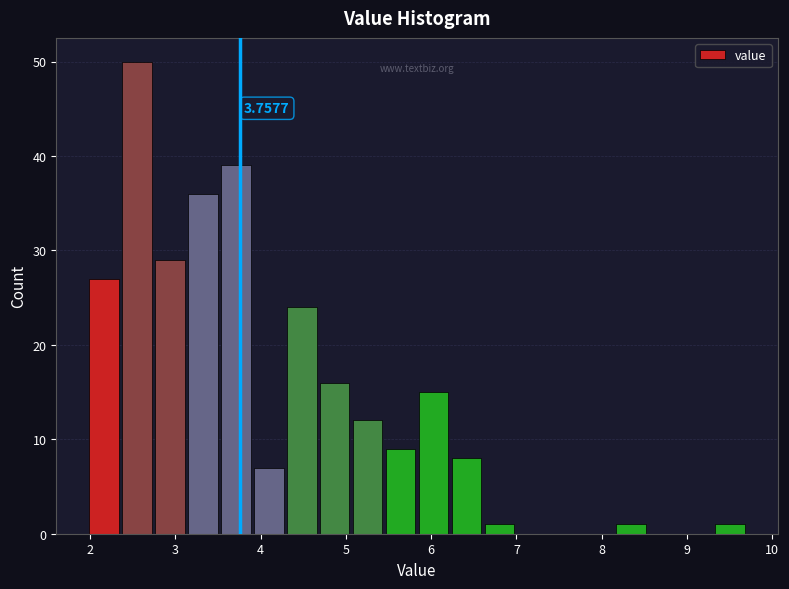

Read against the x-axis, roughly where is the centre of the tallest bar?

2.5